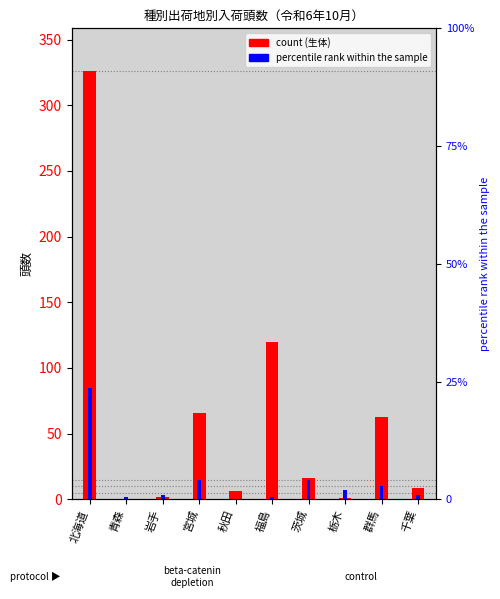

What is the change in value from 岩手 to 栃木?

-1